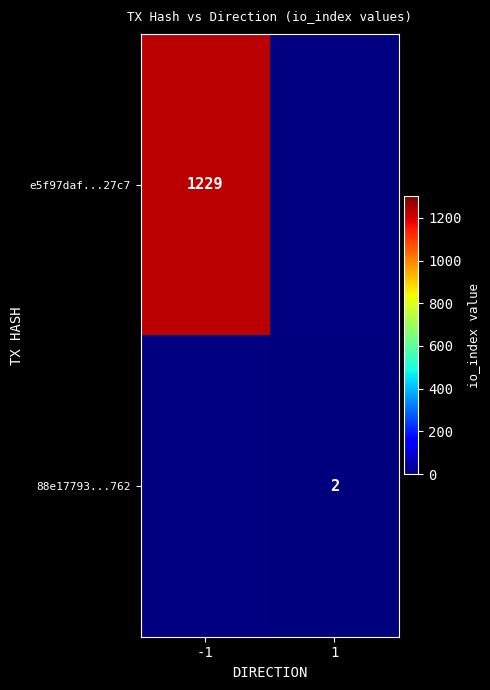

The e5f97daf...27c7 series shows 269 at -1. True or false?

False